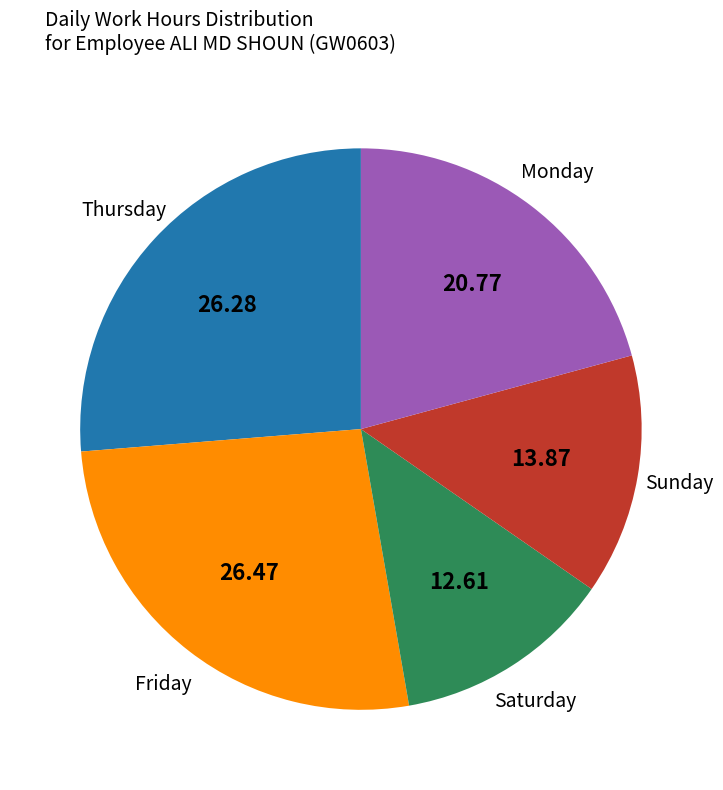

How many segments does this pie chart have?

5